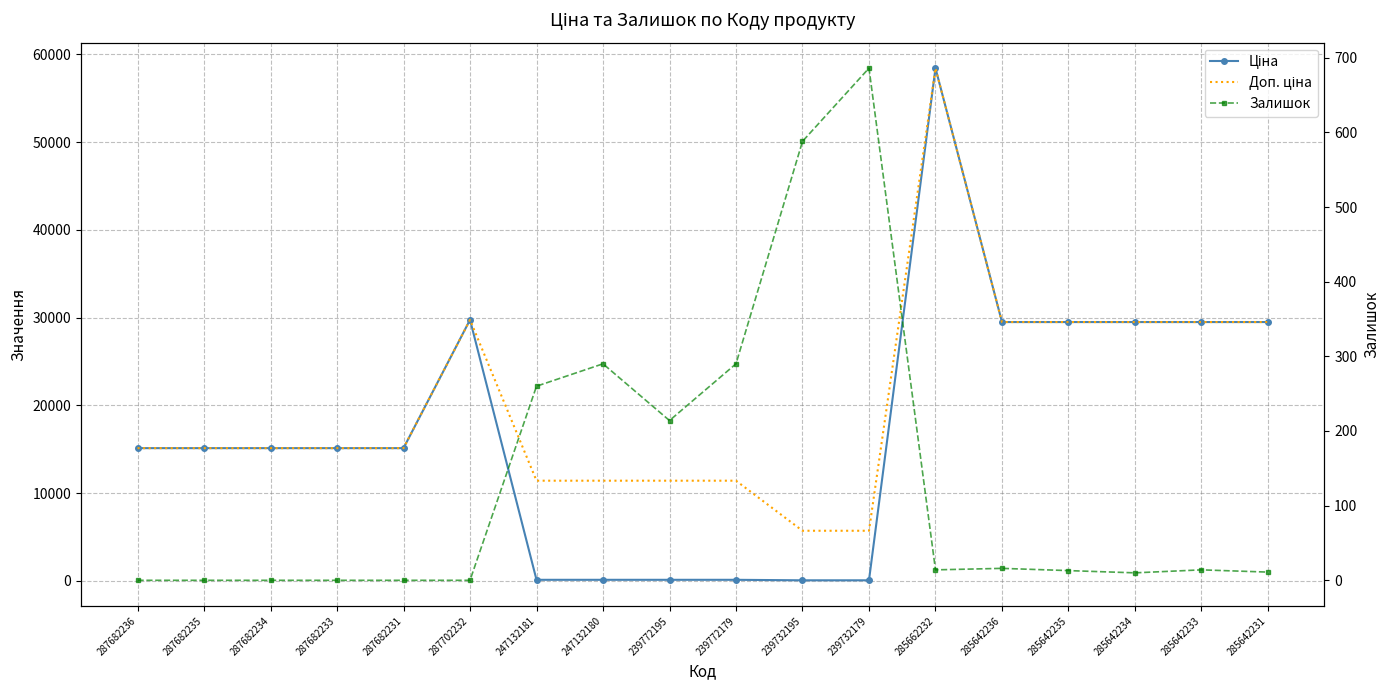

Is it true that Доп. ціна equals 11410.0 at 239772179?

True